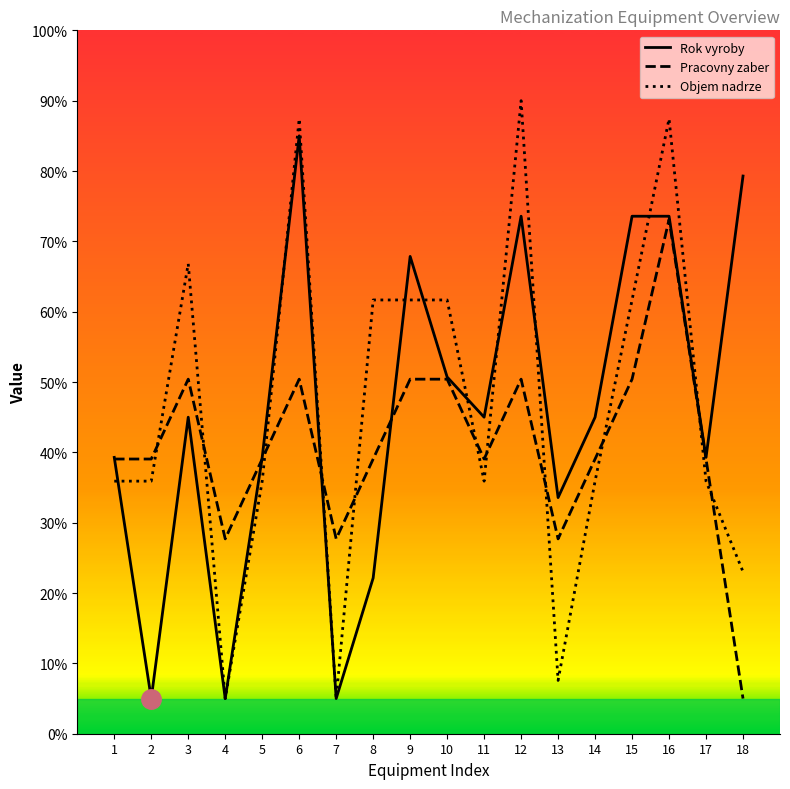

At which label does Objem nadrze first exceed 35?

1